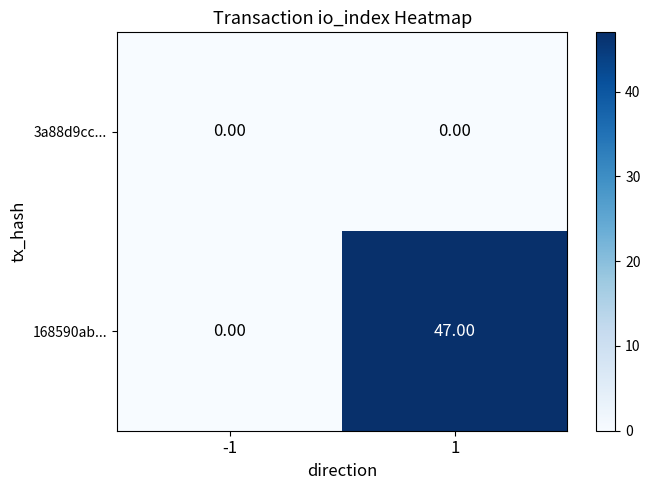

What is the sum of all 168590ab... values?

47